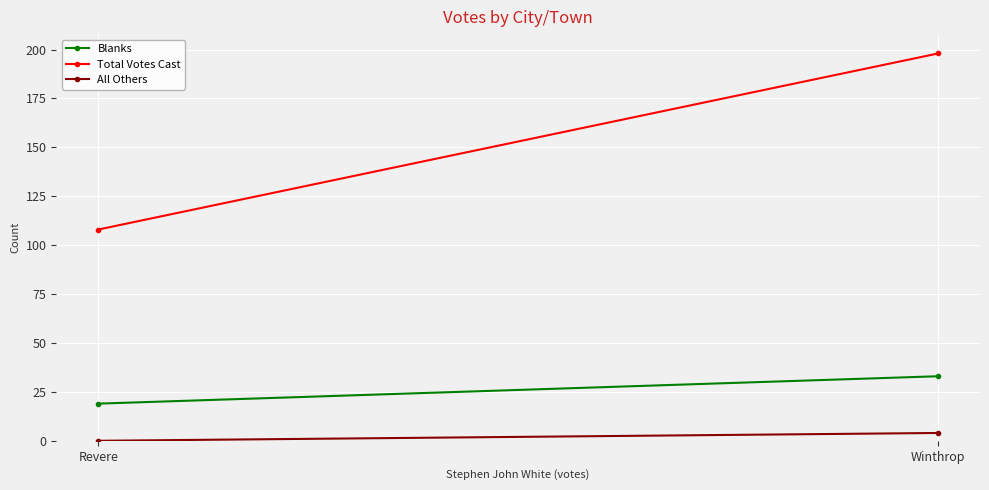

How many data points in Blanks are less than 33?

1